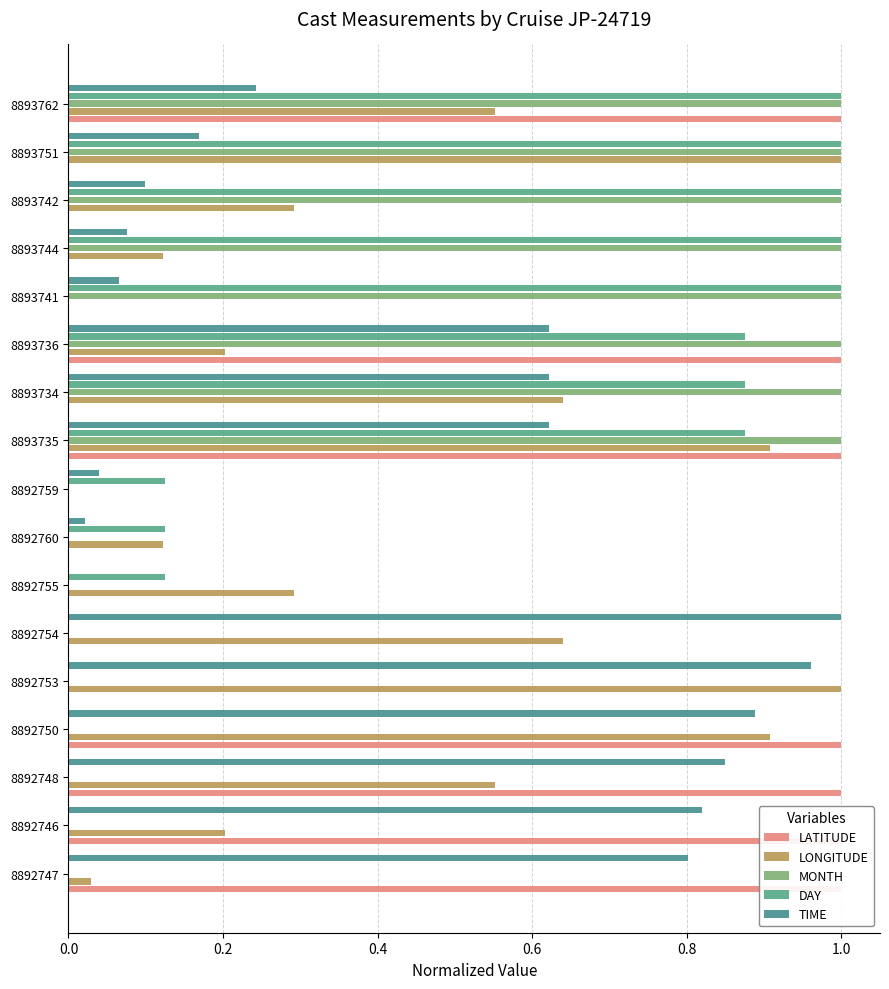

How many categories are shown in the chart?

17